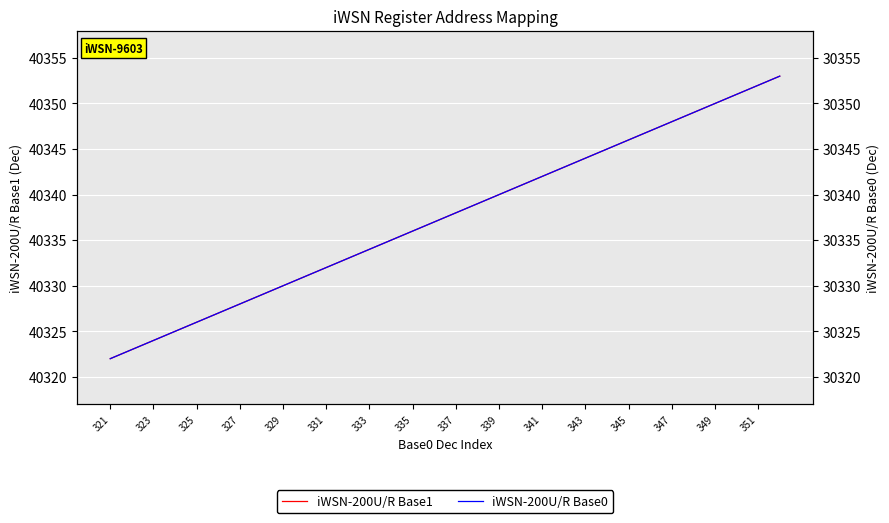

Is the value of iWSN-200U/R Base0 at 335 greater than the value of iWSN-200U/R Base1 at 327?

No